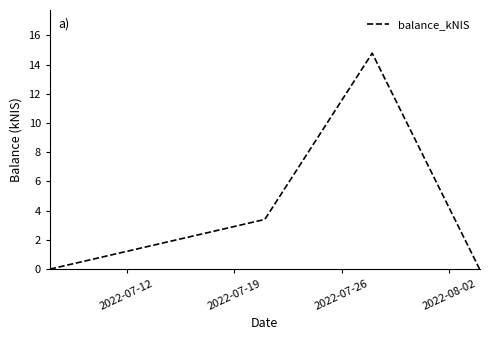

What is the greatest value displayed?

14.8